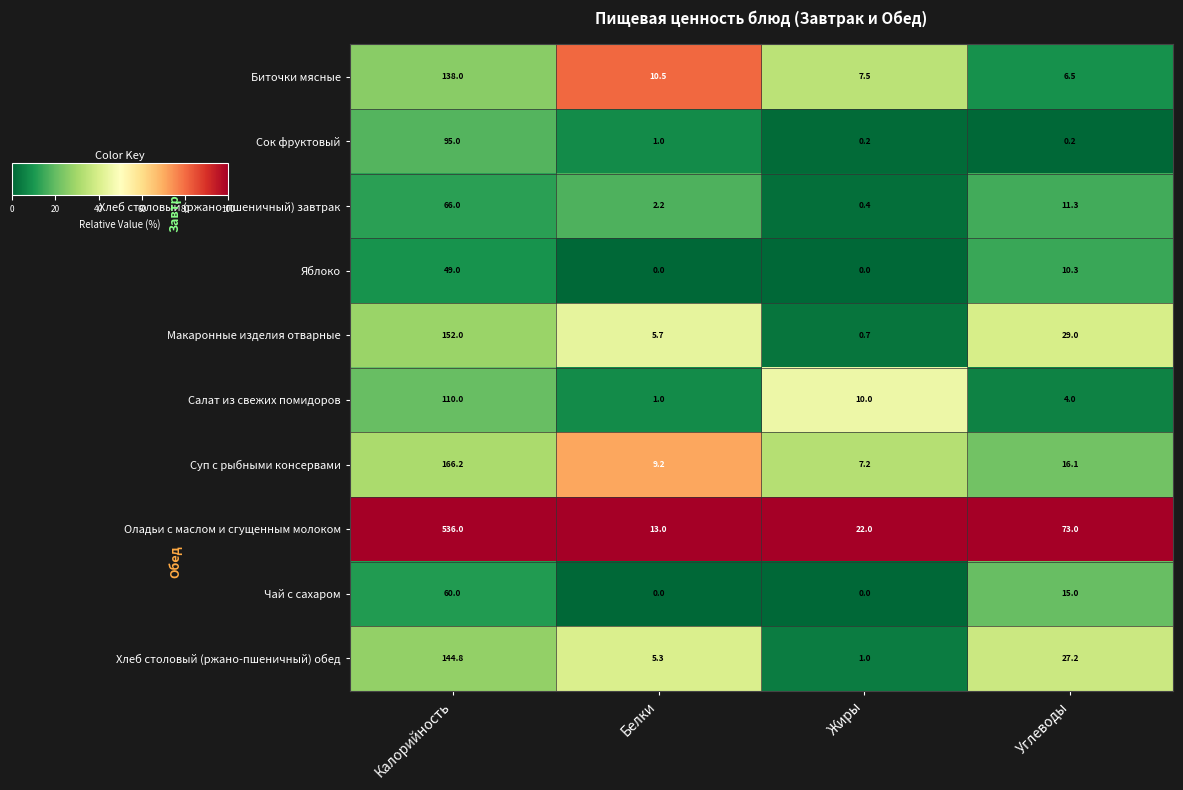

At which category is the sum across all series the highest?

Калорийность